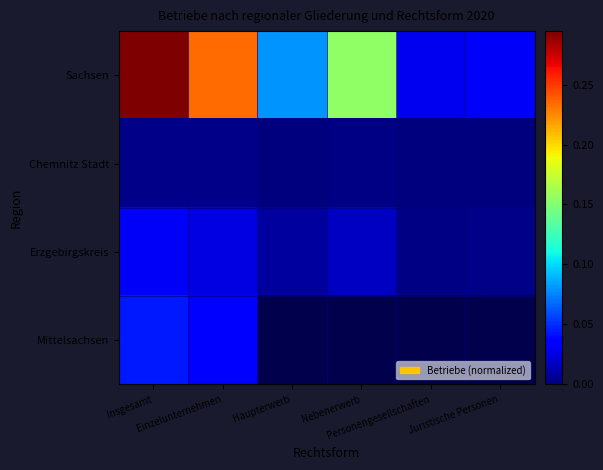

Rank the series by their maximum value, from lowest to highest.

Chemnitz Stadt, Erzgebirgskreis, Mittelsachsen, Sachsen